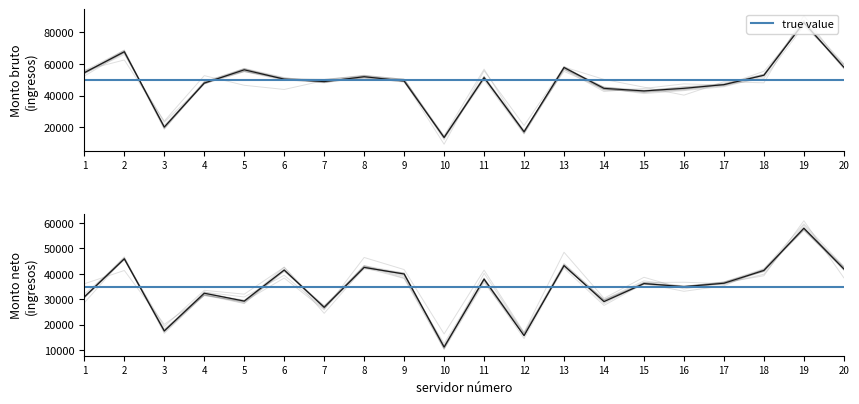

Which series has the largest range (max minus min)?

Monto de la remuneracion mensual bruta